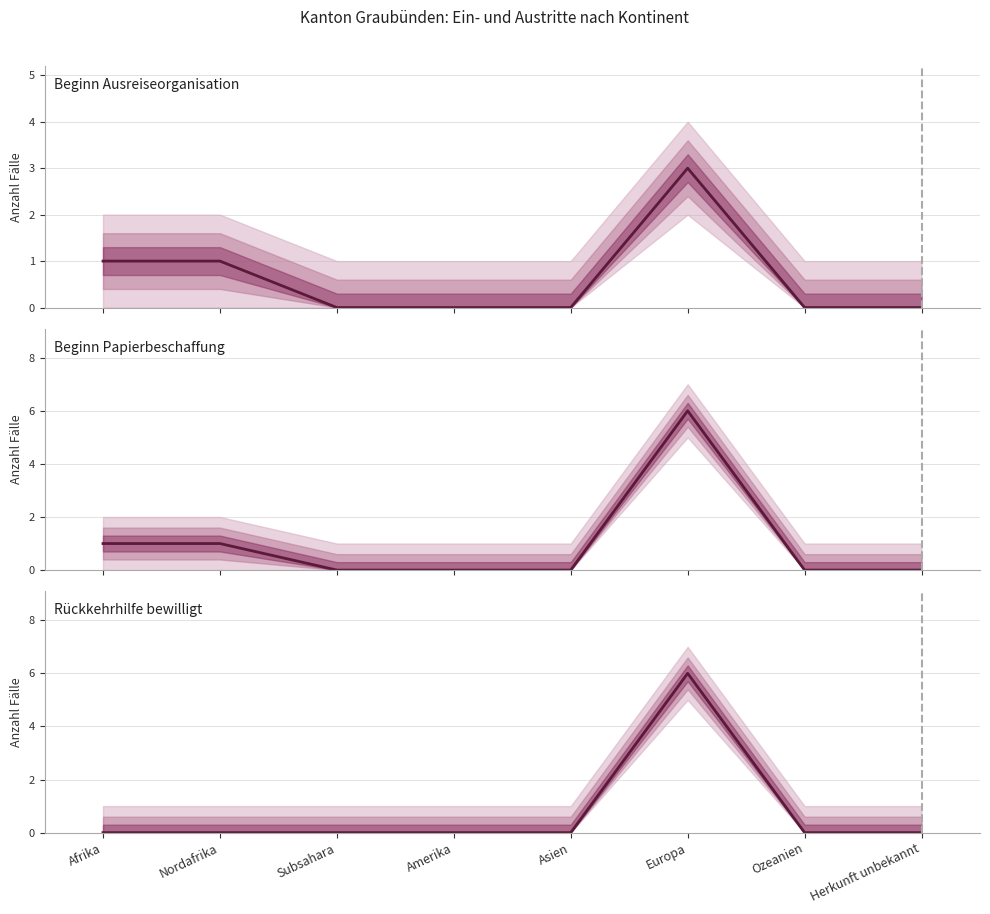

What position from the right is Afrika?

8